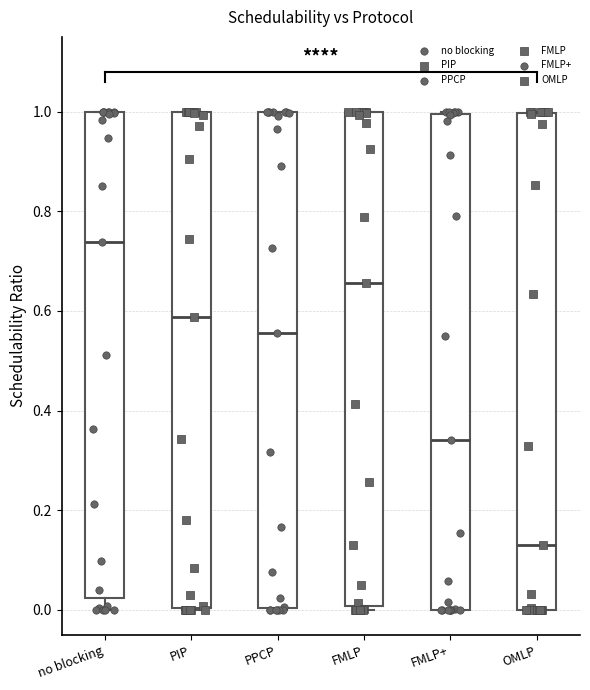

Reading left to right, read every box against the y-axis: the position of its median line, the range the box covers, and the ends of its whiskers. The values are not printed on the chart, so give them approximately, as read against the axis.

no blocking: median 0.74, box 0.02 to 1.00, whiskers 0.00 to 1.00
PIP: median 0.58, box 0.00 to 1.00, whiskers 0.00 to 1.00
PPCP: median 0.56, box 0.00 to 1.00, whiskers 0.00 to 1.00
FMLP: median 0.66, box 0.00 to 1.00, whiskers 0.00 (just below the box's lower edge) to 1.00
FMLP+: median 0.34, box 0.00 to 1.00, whiskers 0.00 to 1.00
OMLP: median 0.14, box 0.00 to 1.00, whiskers 0.00 to 1.00